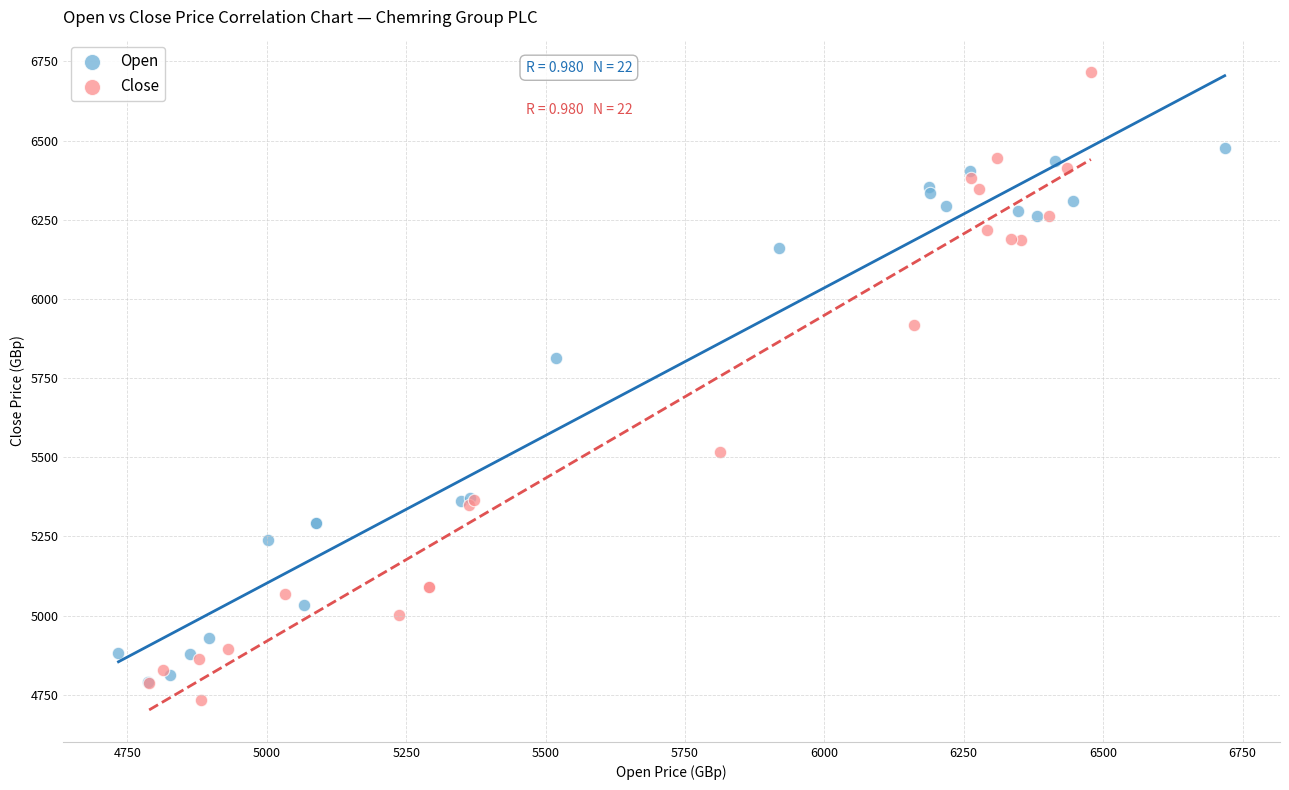

Which series contains the lowest Y value?

Close